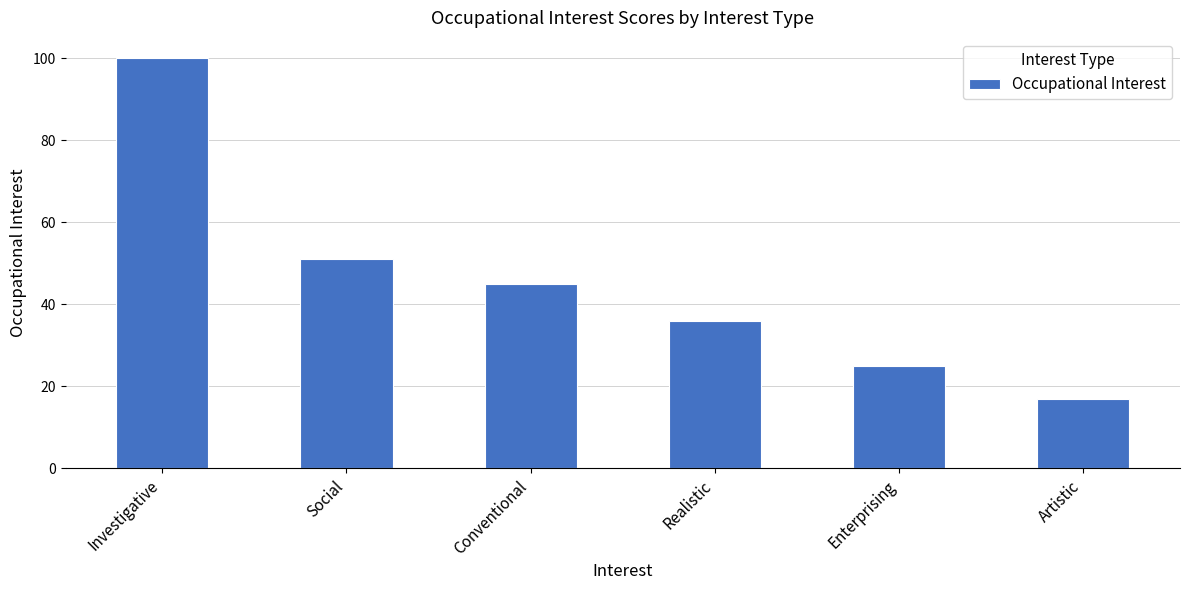

What is the sum of all values?

274